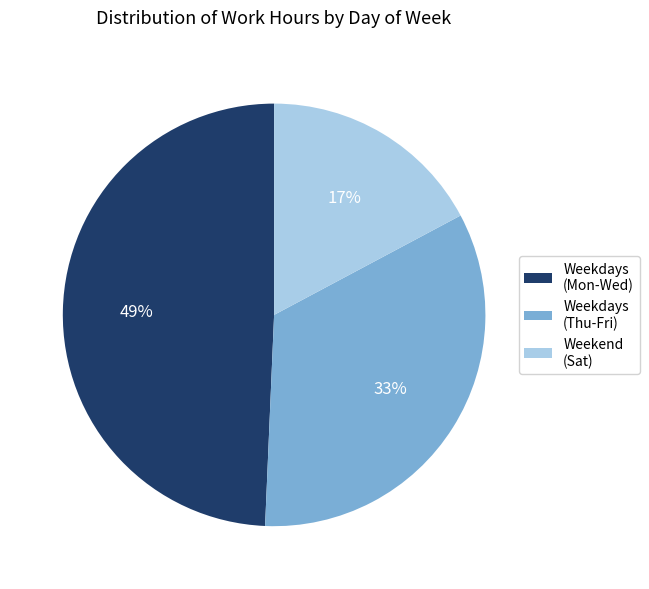

Which category has the smallest portion of the pie?

Weekend (Sat)